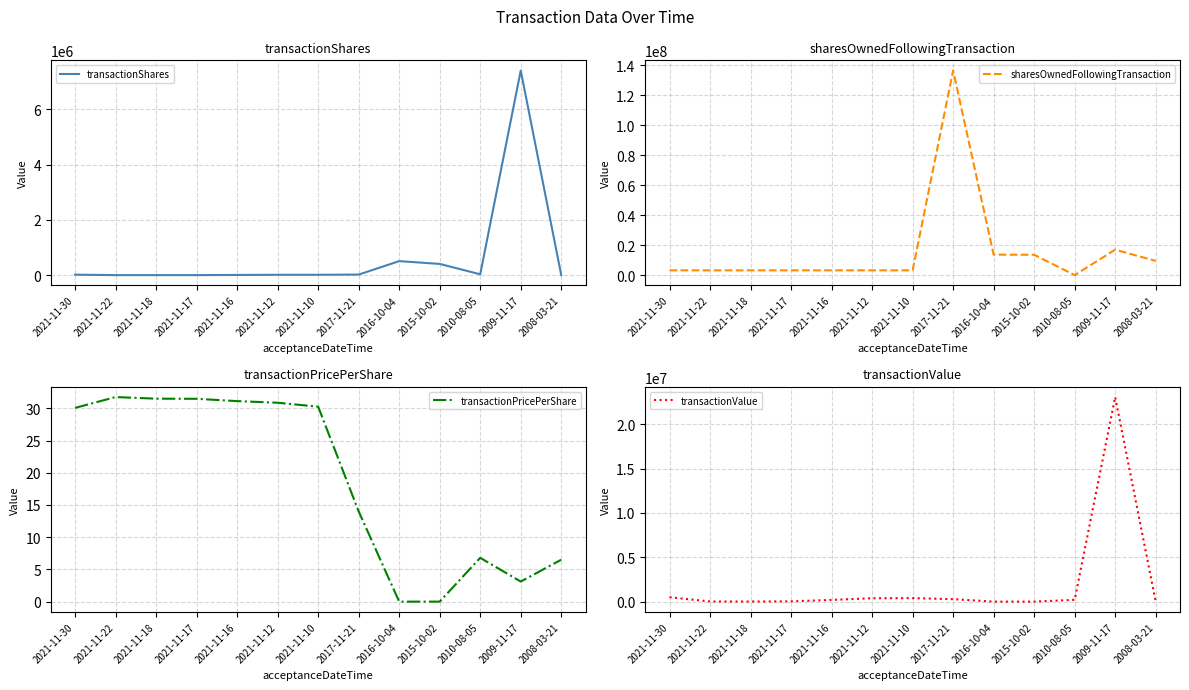

At which label does transactionShares reach its peak?

2009-11-17